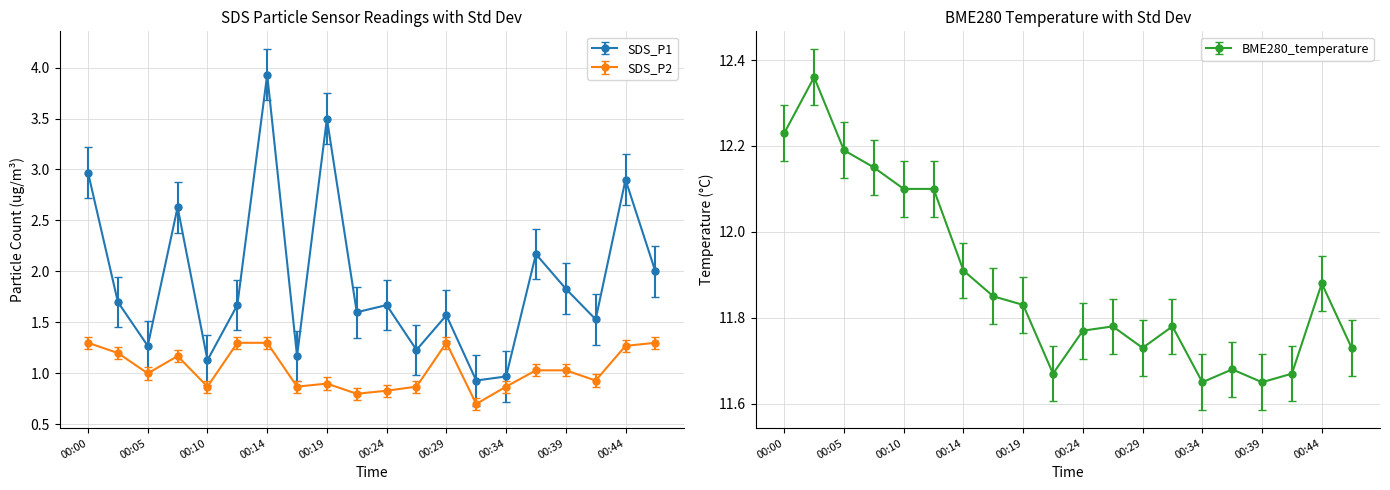

At which category is the sum across all series the highest?

00:14